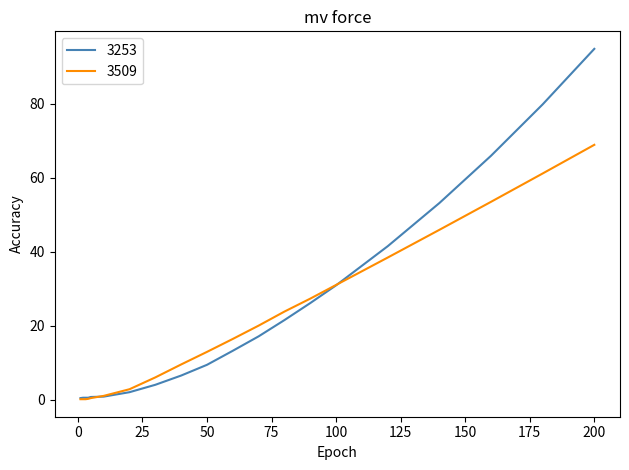

How many distinct data groups are displayed?

2